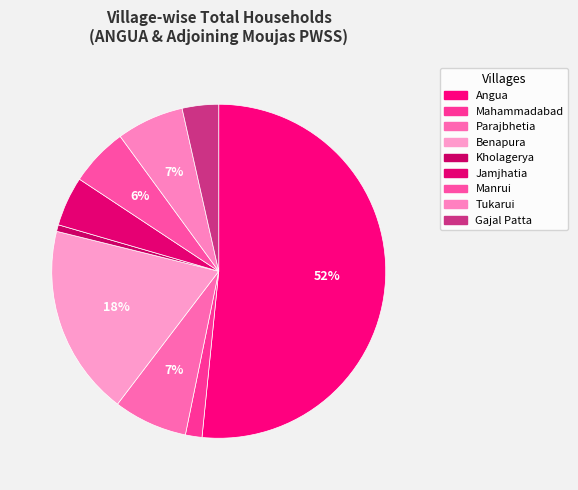

Rank the categories by value from lowest to highest.

Kholagerya, Mahammadabad, Gajal Patta, Jamjhatia, Manrui, Tukarui, Parajbhetia, Benapura, Angua